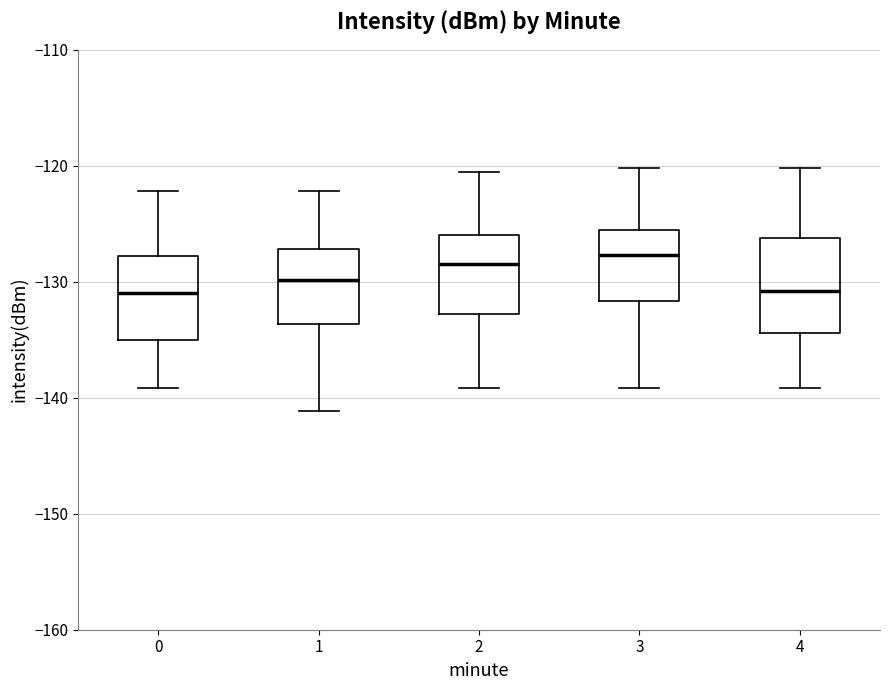

Where is the upper edge of the box at x = 0 on the y-axis? The values are not printed on the chart, so give them approximately, as read against the axis.

-128